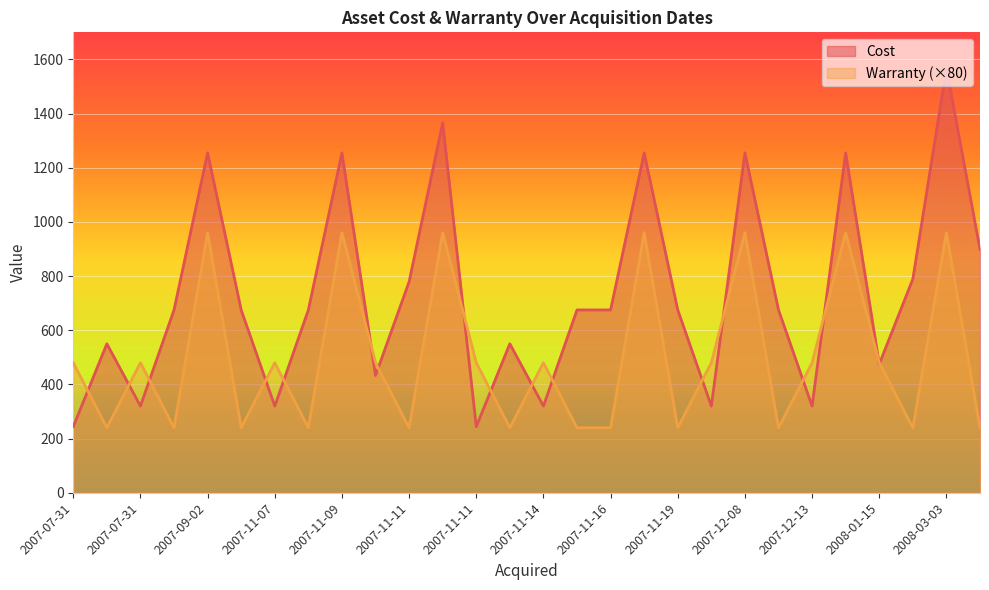

What is the label of the 17th point from the right?

2007-11-11